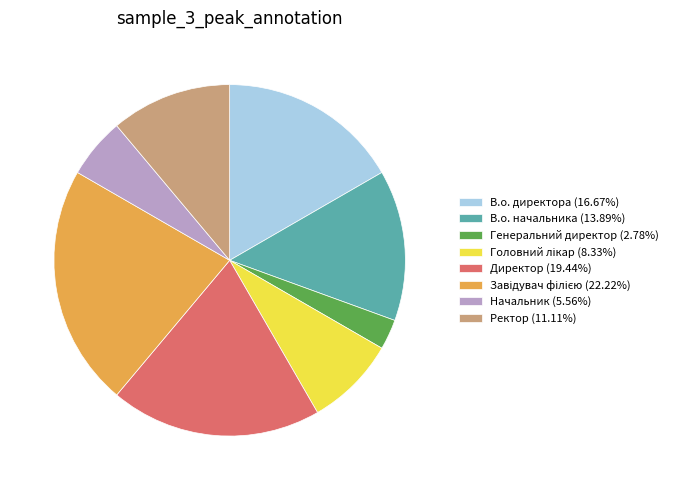

How many slices are in this pie chart?

8